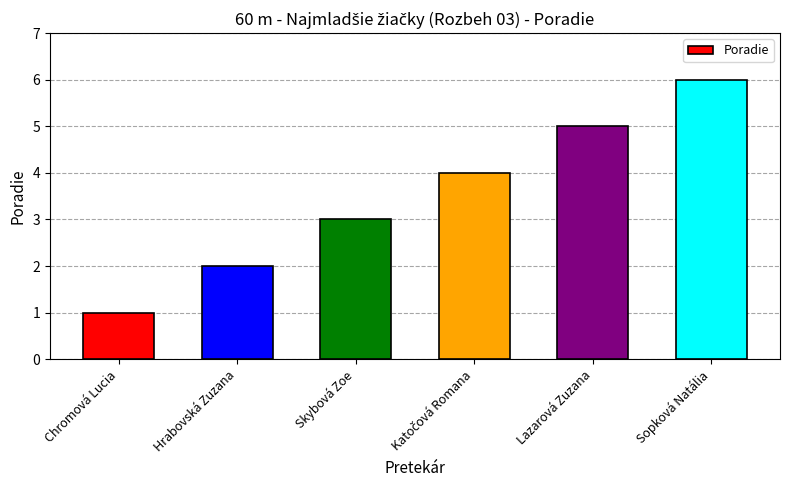

Is it true that the value at Sopková Natália is 10?

False